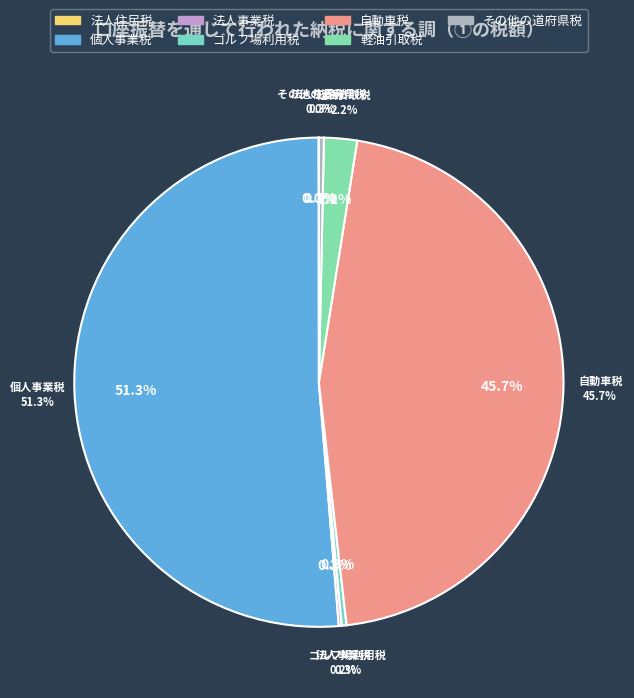

How many segments does this pie chart have?

7